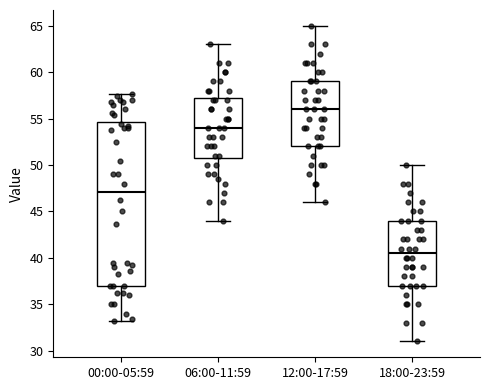

Reading left to right, read every box against the y-axis: the position of its median line, the range the box covers, and the ends of its whiskers. The values are not printed on the chart, so give them approximately, as read against the axis.

00:00-05:59: median 47.0, box 37.0 to 54.5, whiskers 33.0 to 57.5
06:00-11:59: median 54.0, box 51.0 to 57.5, whiskers 44.0 to 63.0
12:00-17:59: median 56.0, box 52.0 to 59.0, whiskers 46.0 to 65.0
18:00-23:59: median 40.5, box 37.0 to 44.0, whiskers 31.0 to 50.0